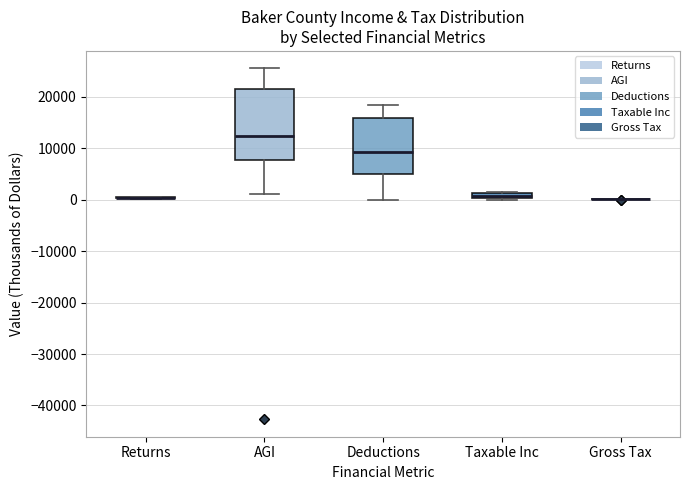

Comparing the boxes themselves (not the whiskers), which one is the tallest?

AGI